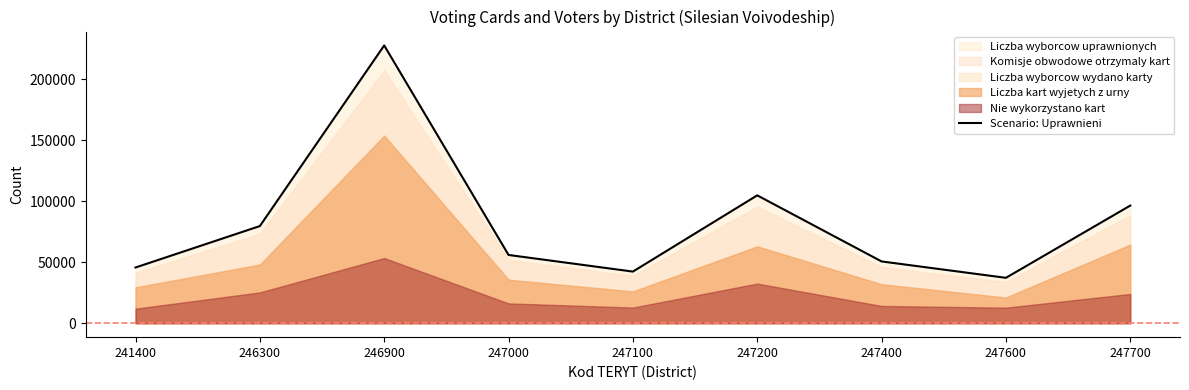

Between 247000 and 247400, which is larger?

247000